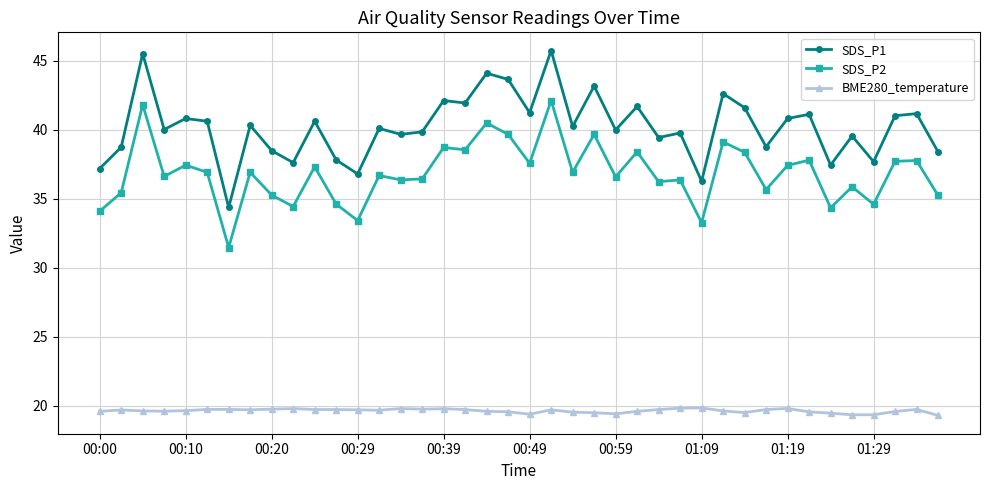

What is the value of the SDS_P1 point at the 16th from the left?

39.8